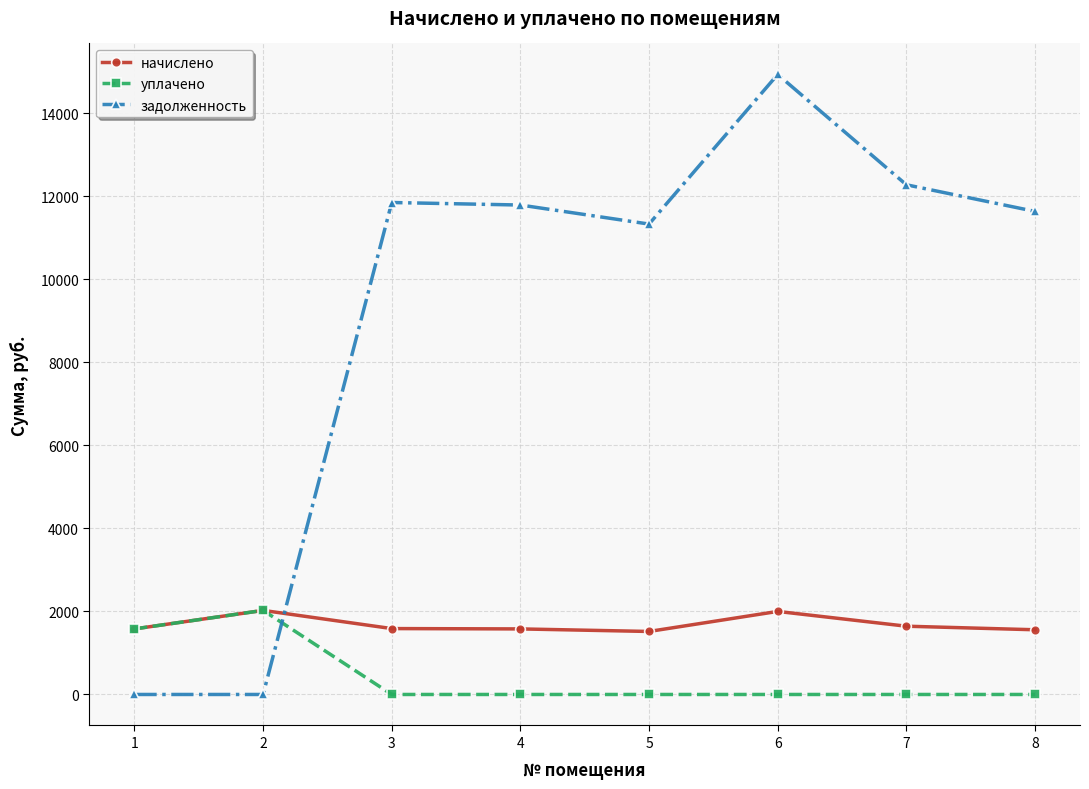

What are all the series names shown in the legend?

начислено, уплачено, задолженность